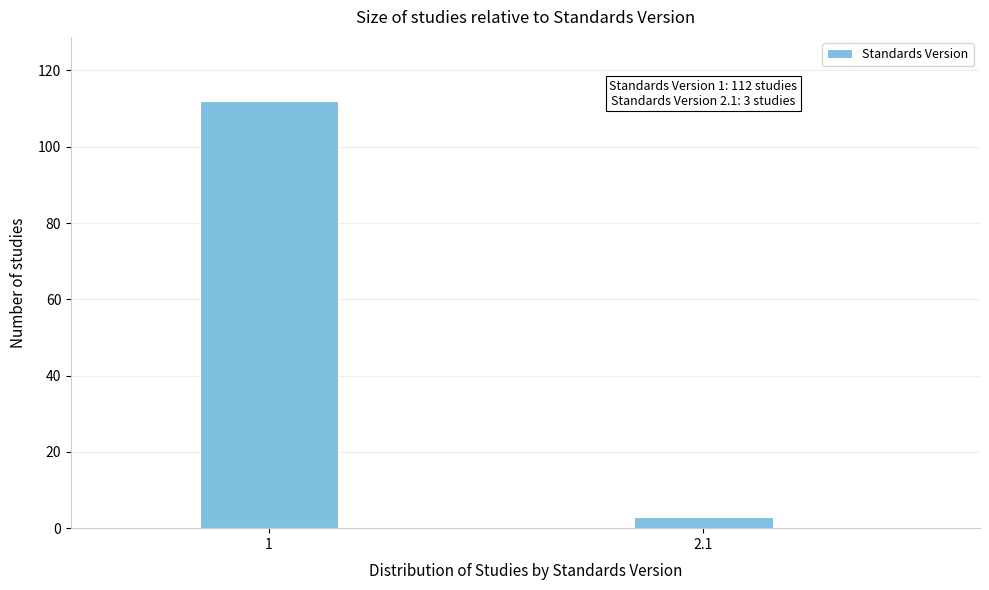

Reading left to right, what are all the values shown in this chart?

112	3